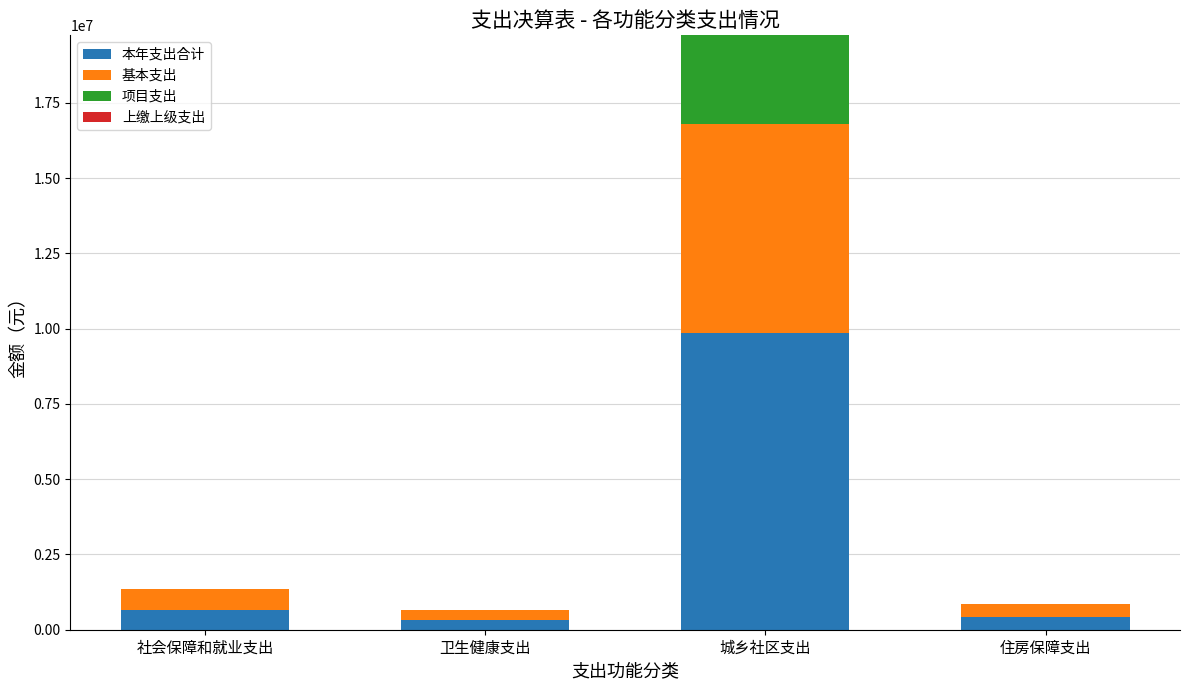

What is the total value across all series at 社会保障和就业支出?

1339494.2